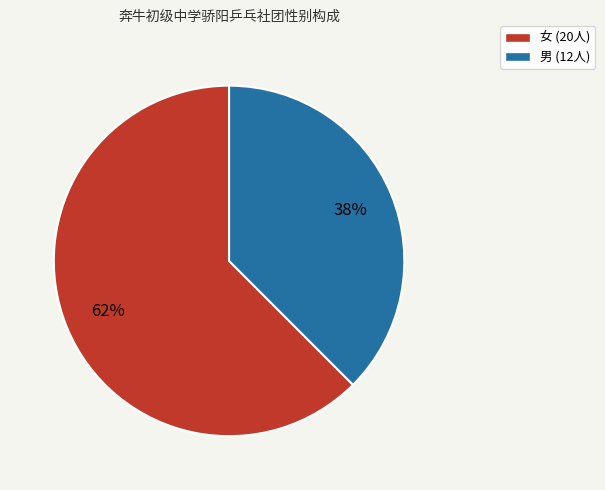

To the nearest percent, what portion does 男 represent?

38%